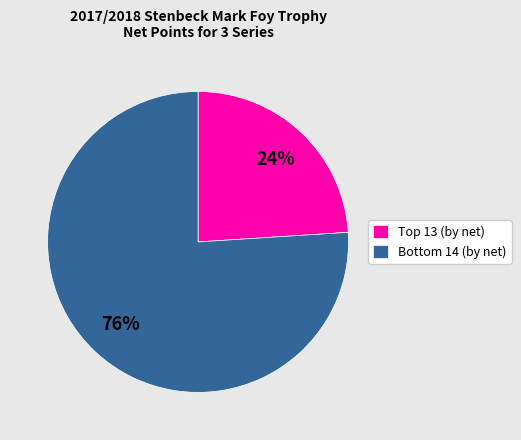

Does any single category account for the majority?

Yes